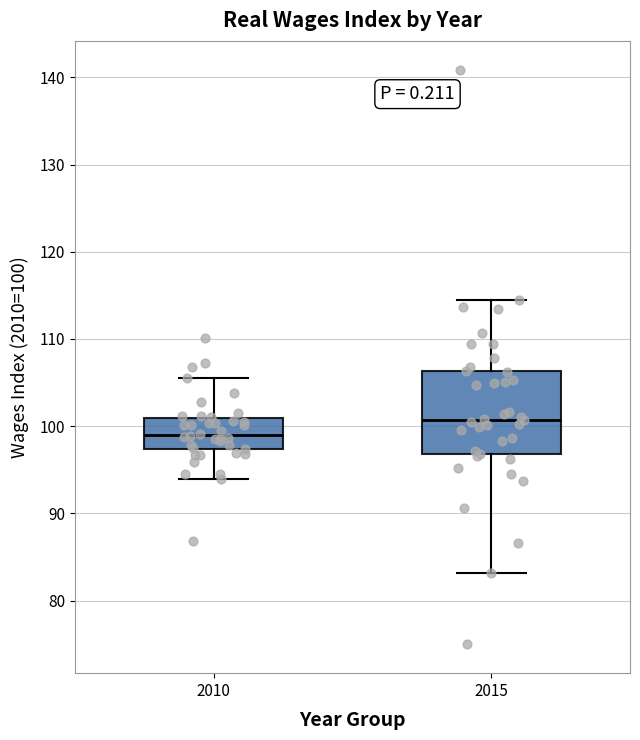

Reading left to right, read every box against the y-axis: the position of its median line, the range the box covers, and the ends of its whiskers. The values are not printed on the chart, so give them approximately, as read against the axis.

2010: median 99, box 97 to 101, whiskers 94 to 105
2015: median 101, box 97 to 106, whiskers 83 to 115